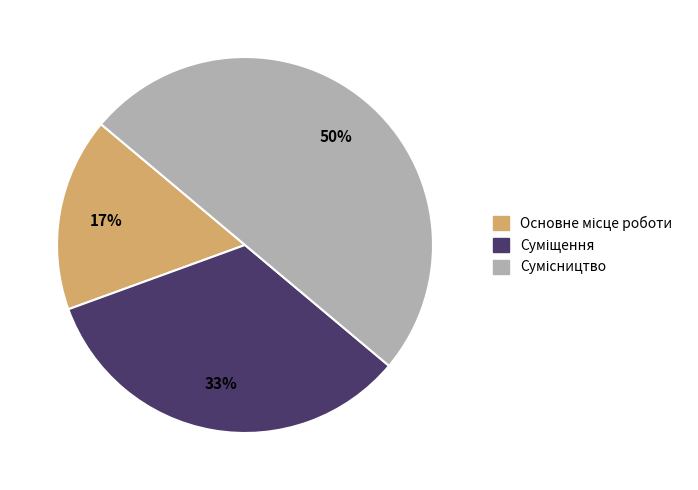

To the nearest percent, what is the average slice percentage?

33%